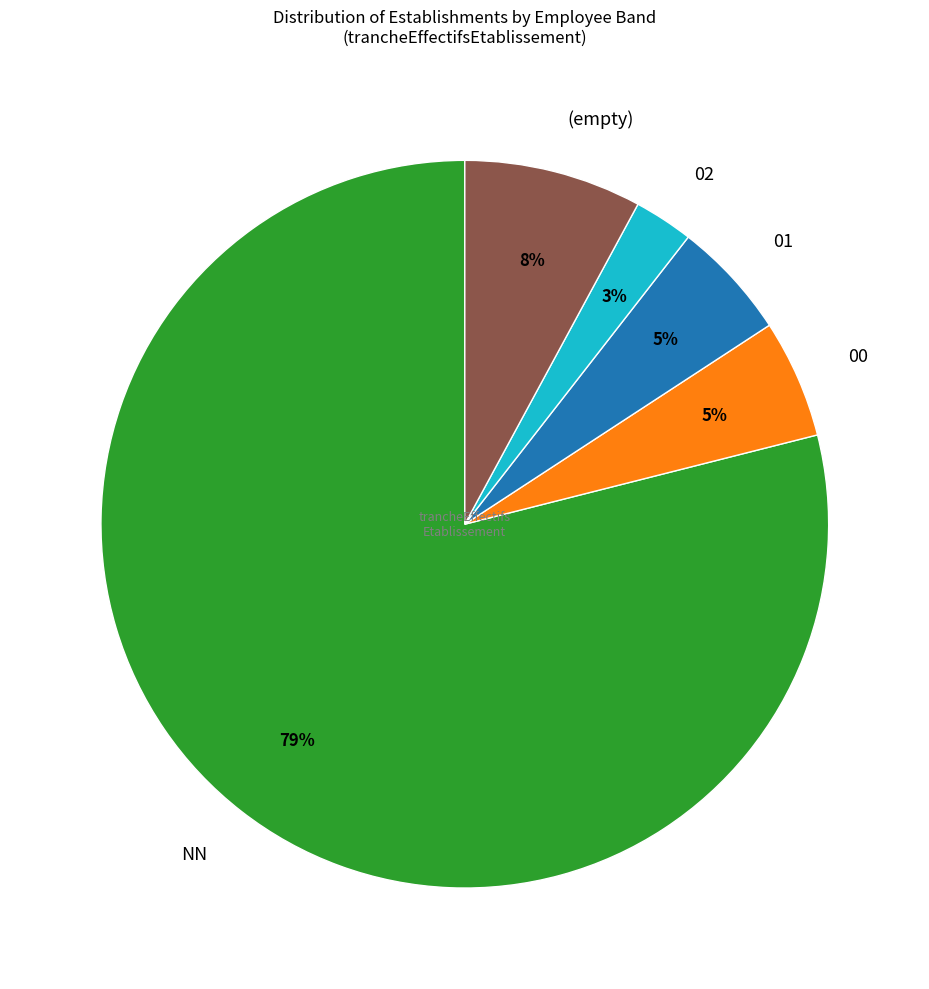

Is the sum of 01 and 02 greater than half?

No